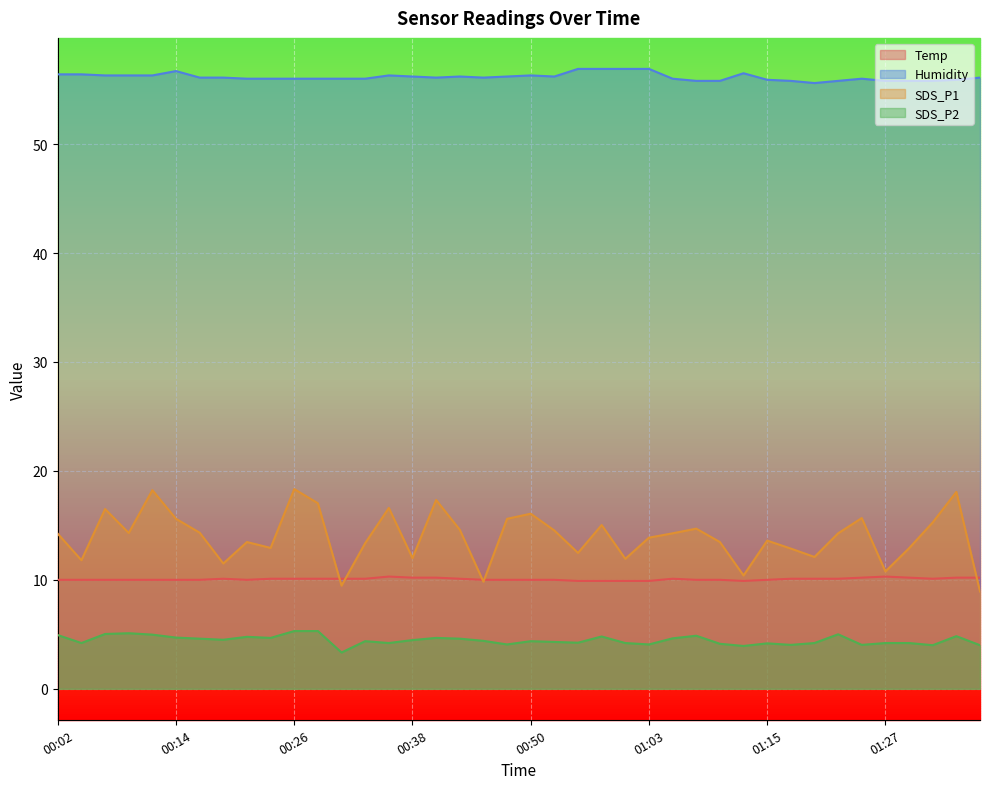

What is the spread (max minus min) of values at 01:32?

51.8